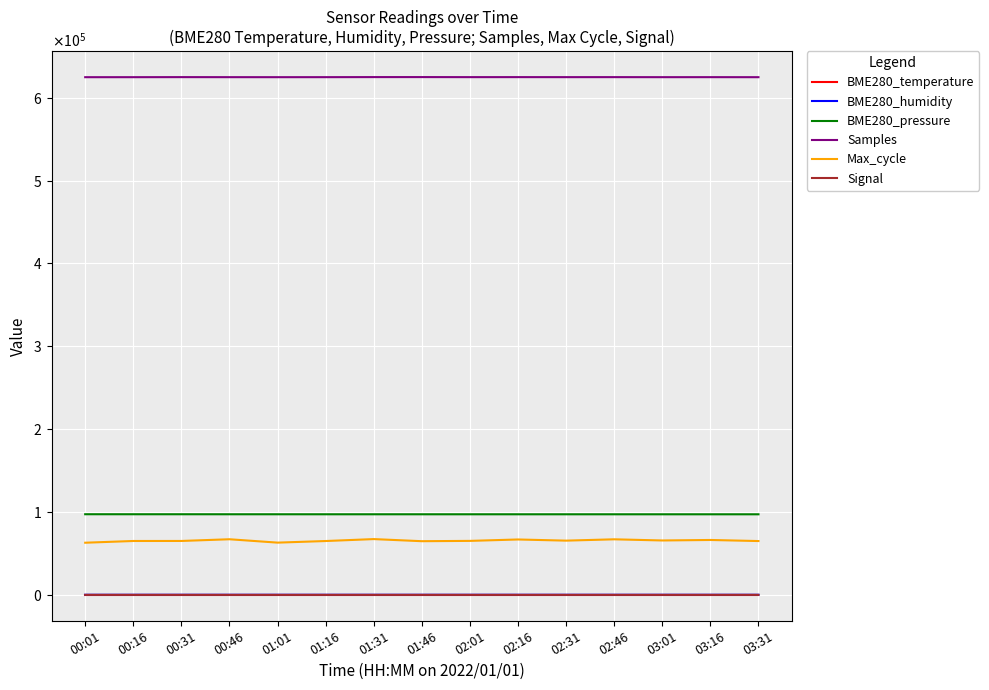

Does the chart display data point markers on the line(s)?

No